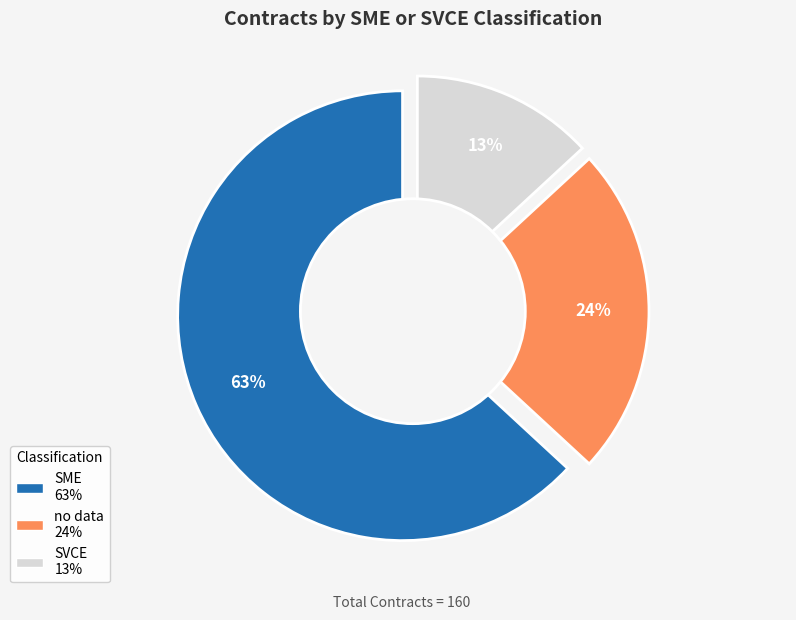

Between SME and SVCE, which is larger?

SME